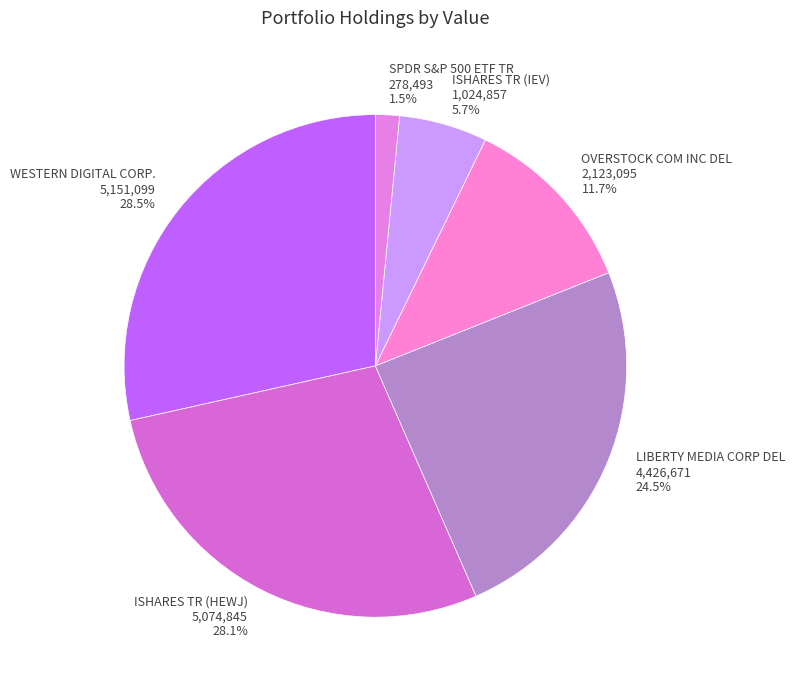

Between WESTERN DIGITAL CORP. and OVERSTOCK COM INC DEL, which is larger?

WESTERN DIGITAL CORP.